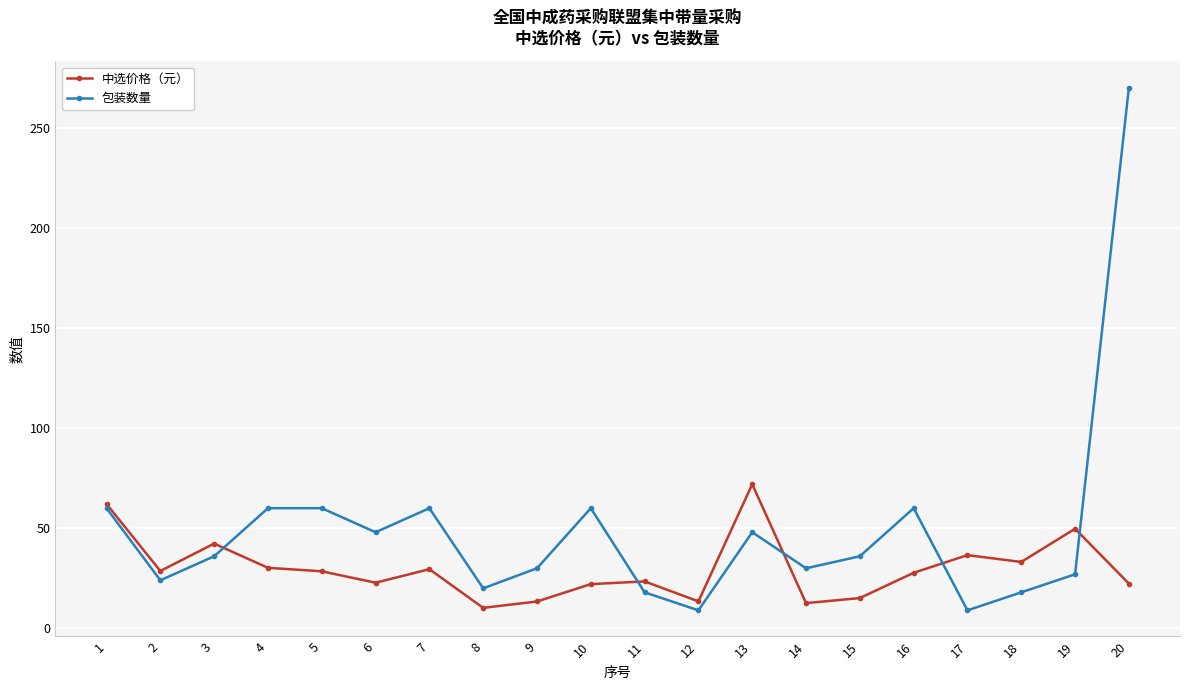

List the series in order of their overall mean, lowest first.

中选价格（元）, 包装数量